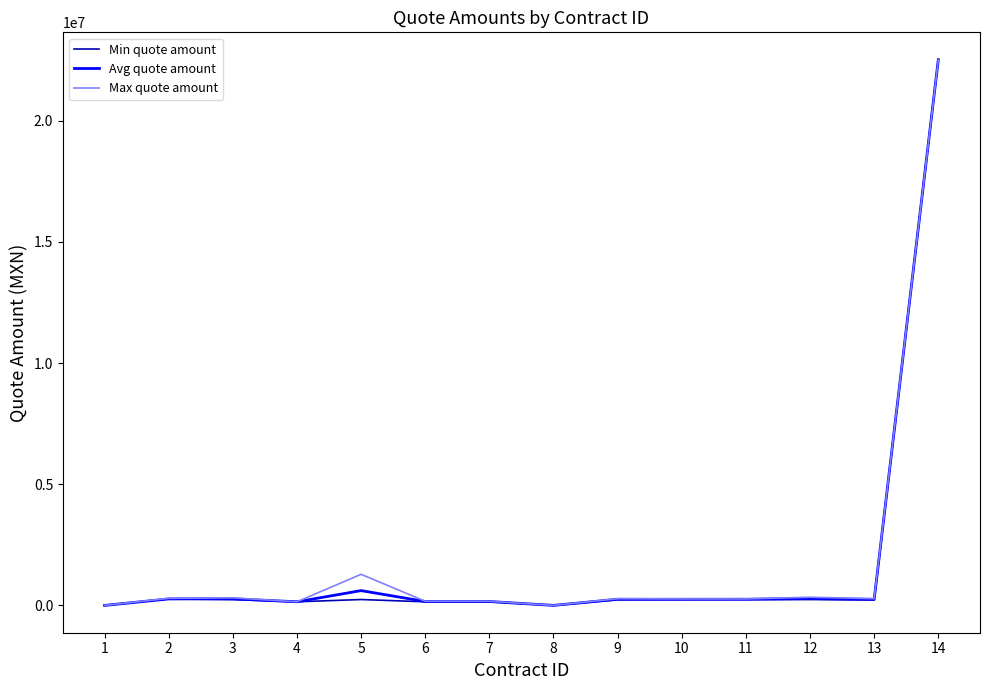

Which series has the largest range (max minus min)?

Min quote amount